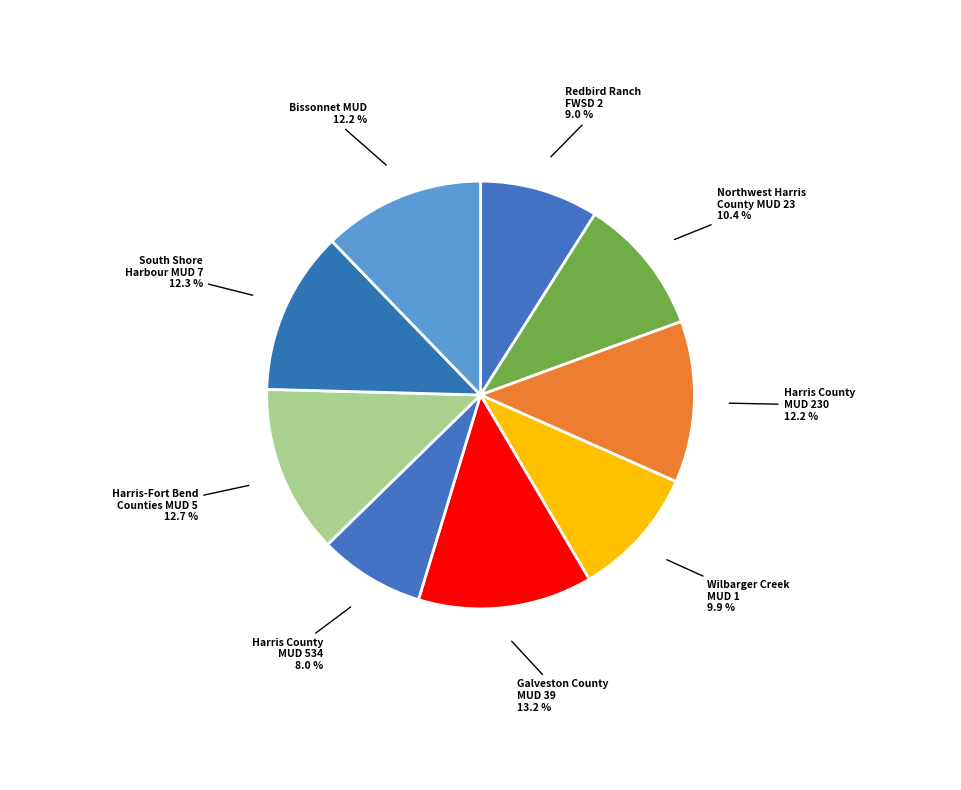

Does Northwest Harris County MUD 23 represent more than half of the total?

No